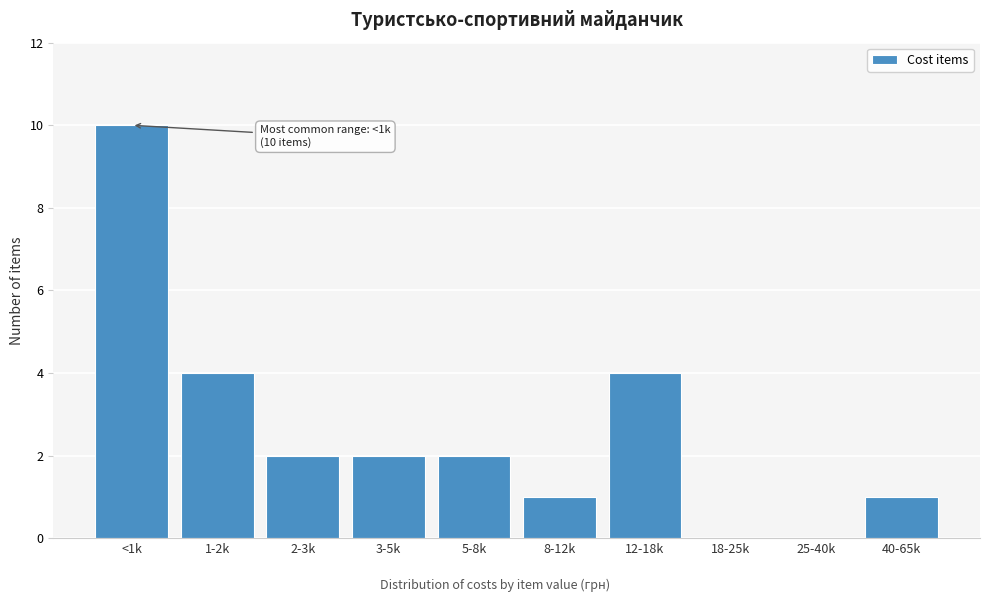

Reading left to right, extract all data points from this chart.

<1k=10	1-2k=4	2-3k=2	3-5k=2	5-8k=2	8-12k=1	12-18k=4	18-25k=0	25-40k=0	40-65k=1